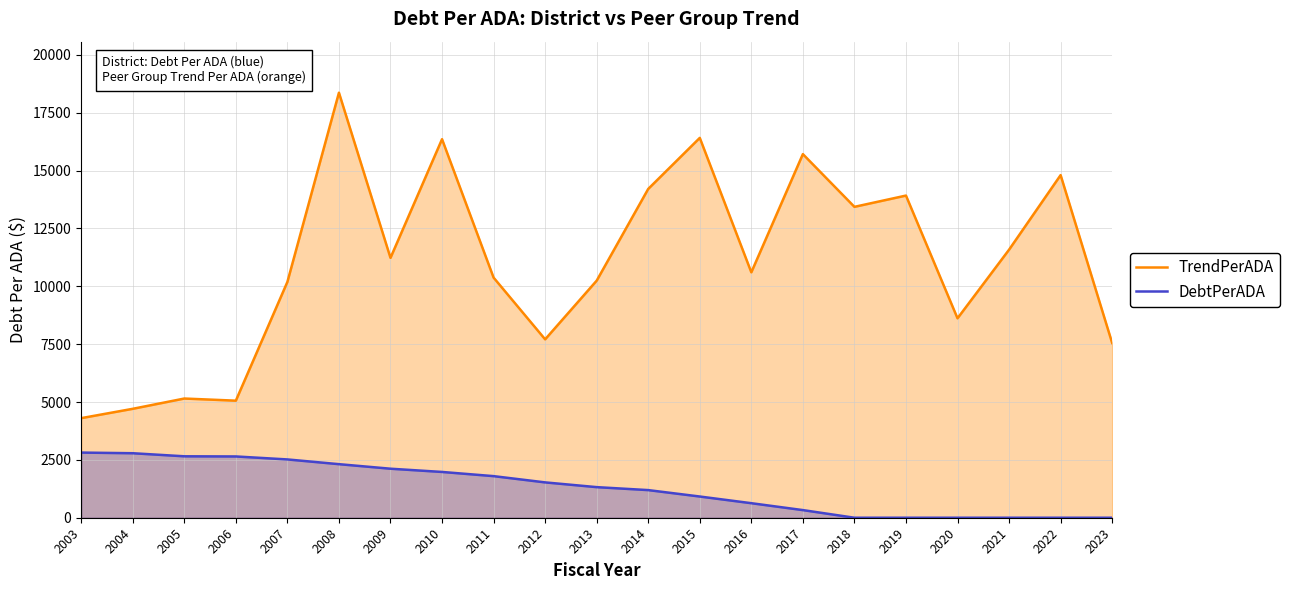

What are all the series names shown in the legend?

TrendPerADA, DebtPerADA